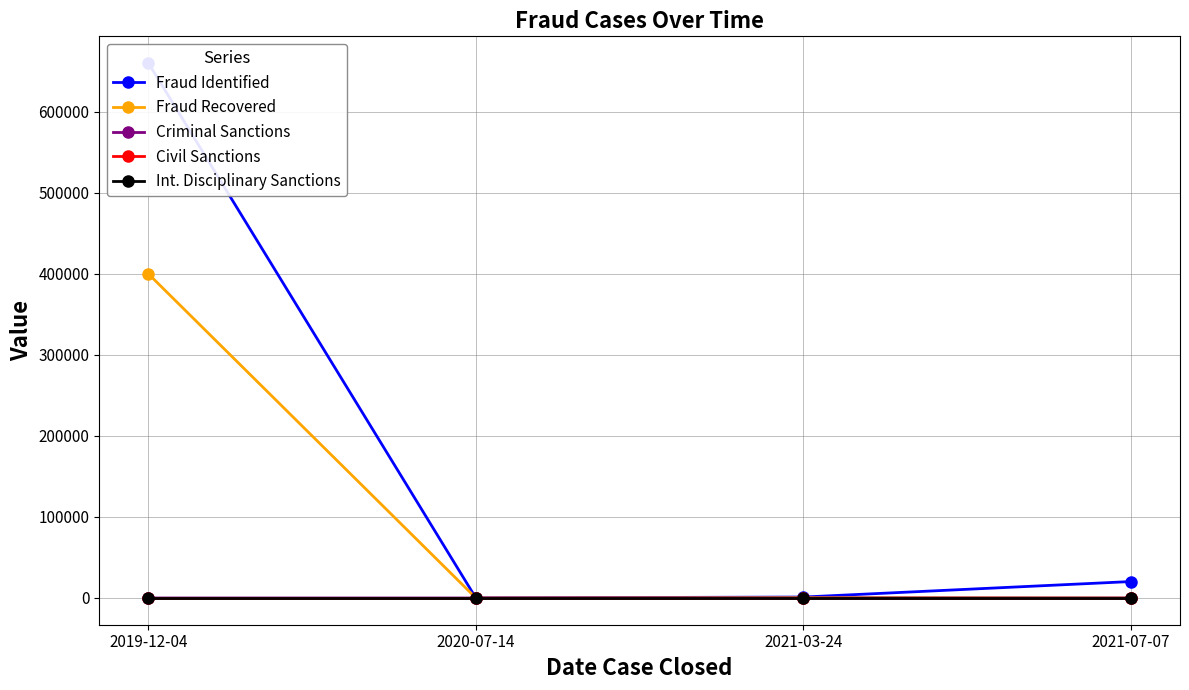

Which category has the highest value across all series?

2019-12-04